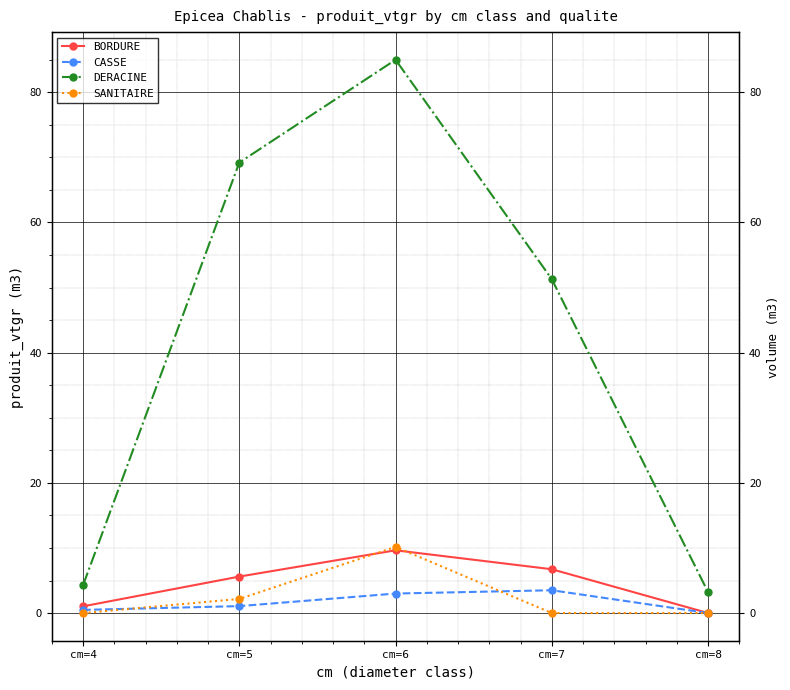

How many data points does each series have?

5